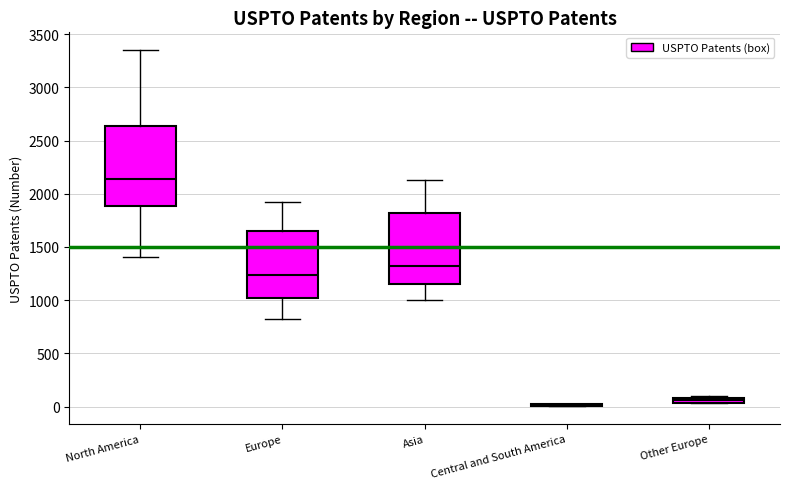

Where does the lower whisker of the box for North America end on the y-axis? The values are not printed on the chart, so give them approximately, as read against the axis.

1400